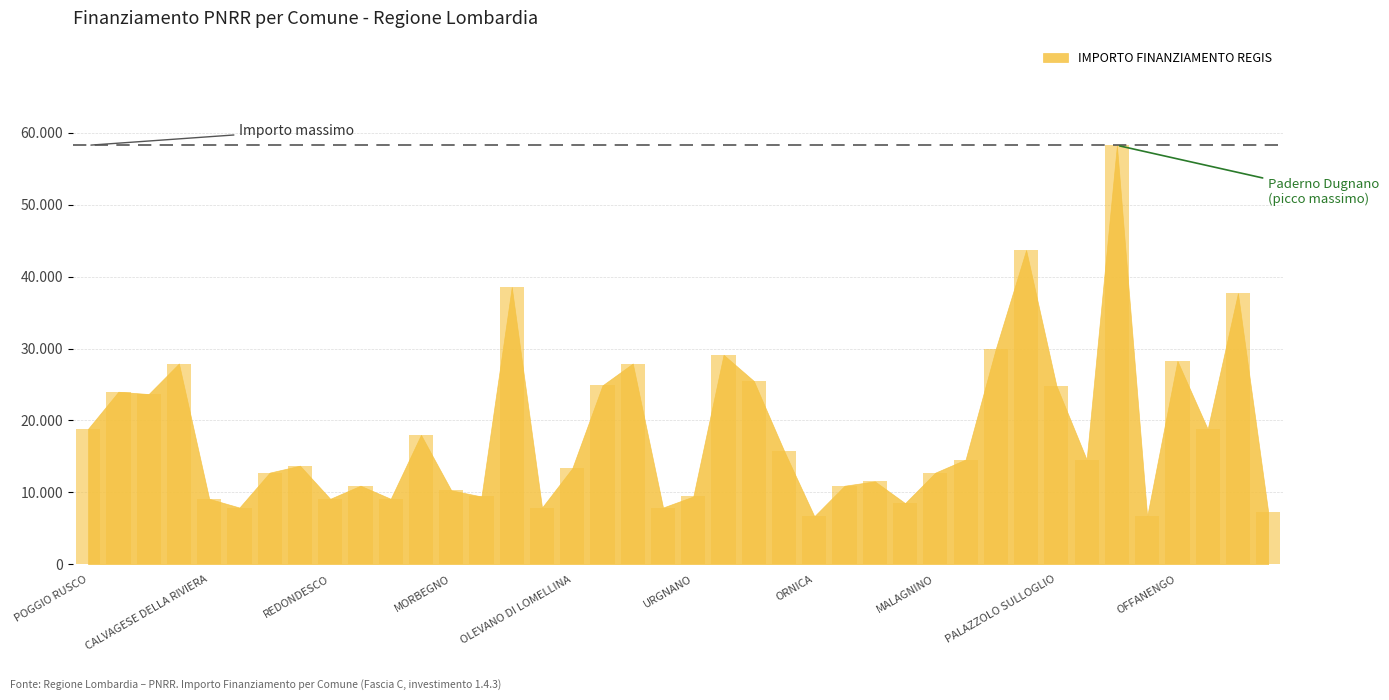

What is the smallest value displayed?

6677